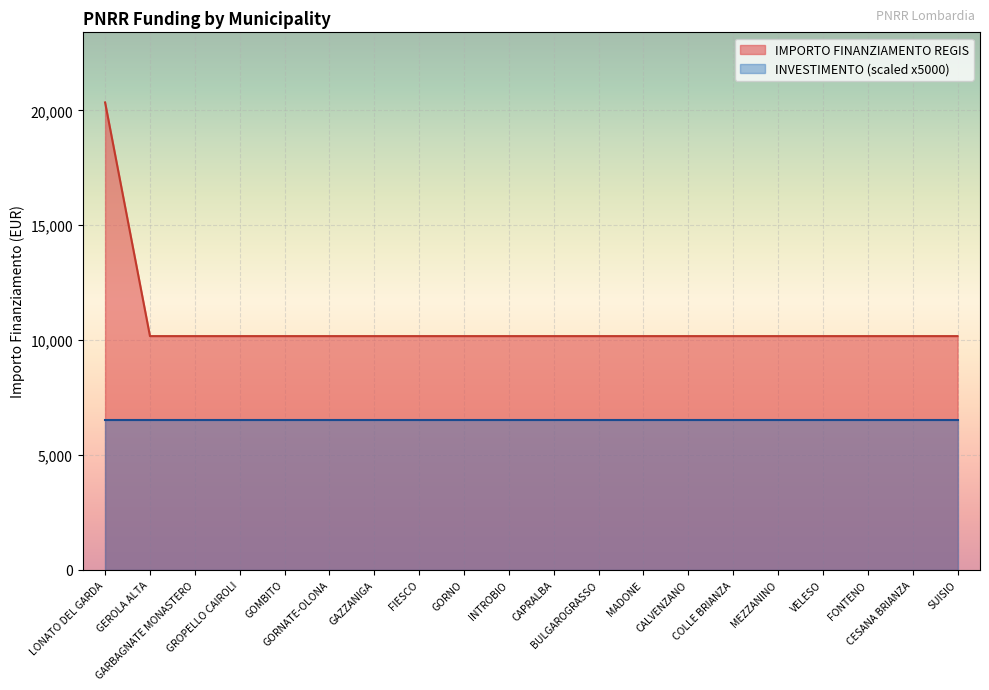

What is the minimum value shown in the chart?

6500